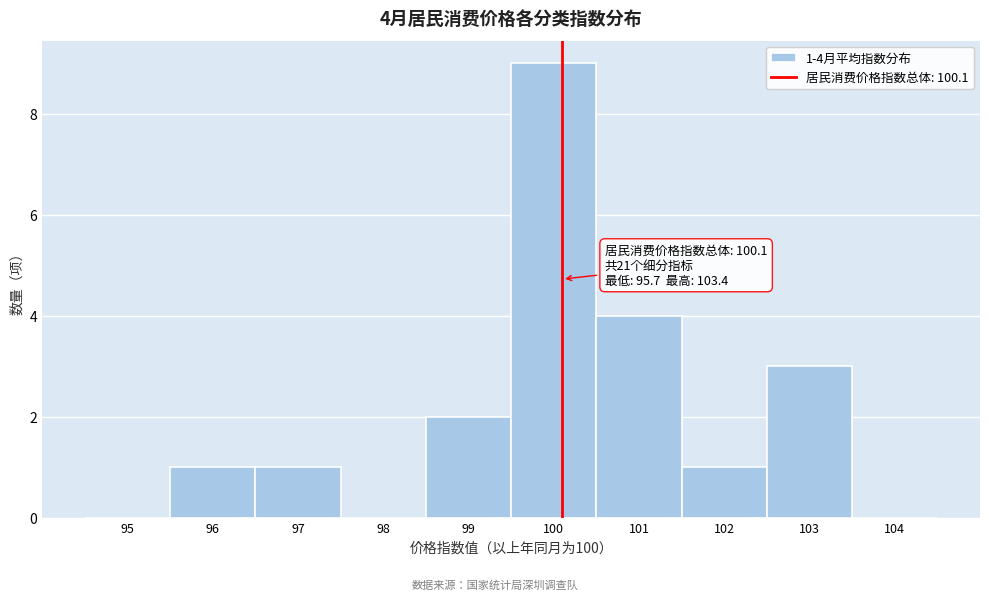

Over which range of the x-axis is the bar tallest?

99.5 to 100.5